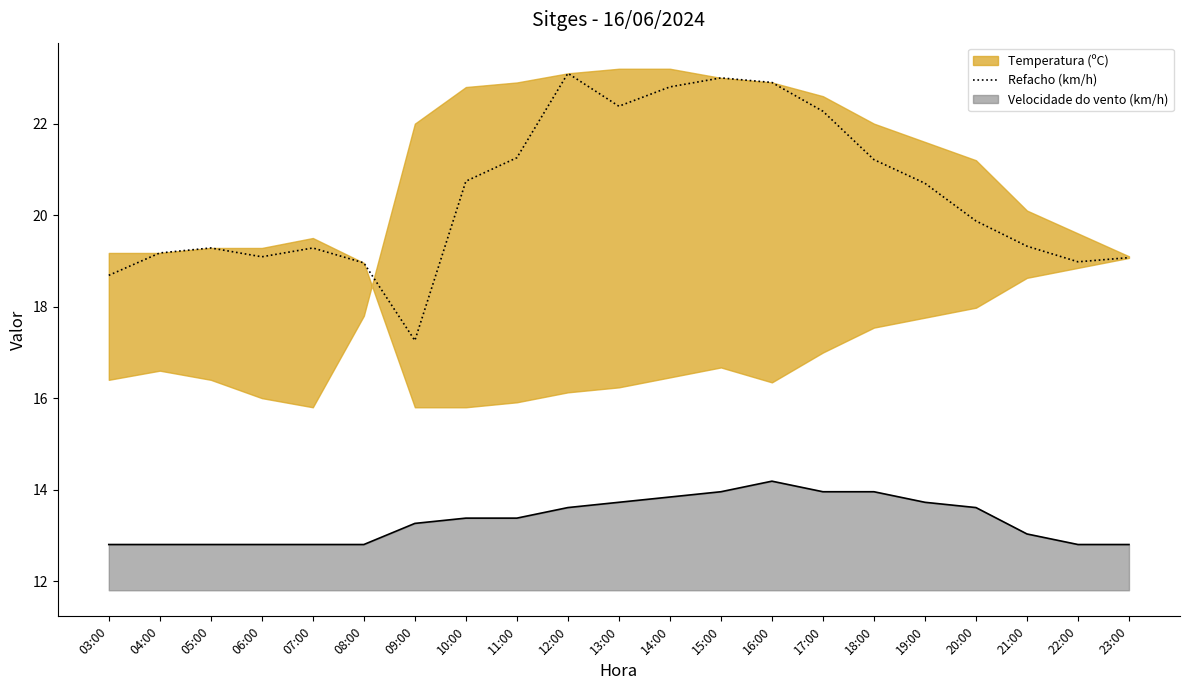

Count the number of categories in the chart.

21